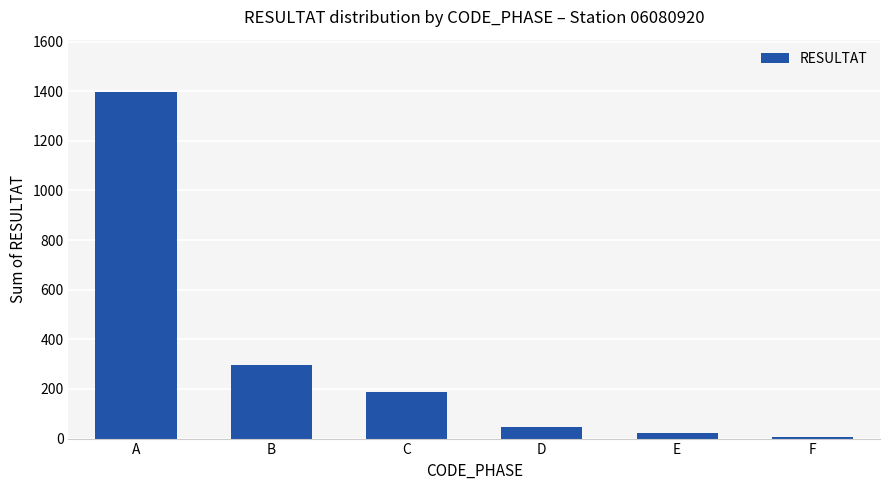

What is the value of the 5th bar from the left?

22